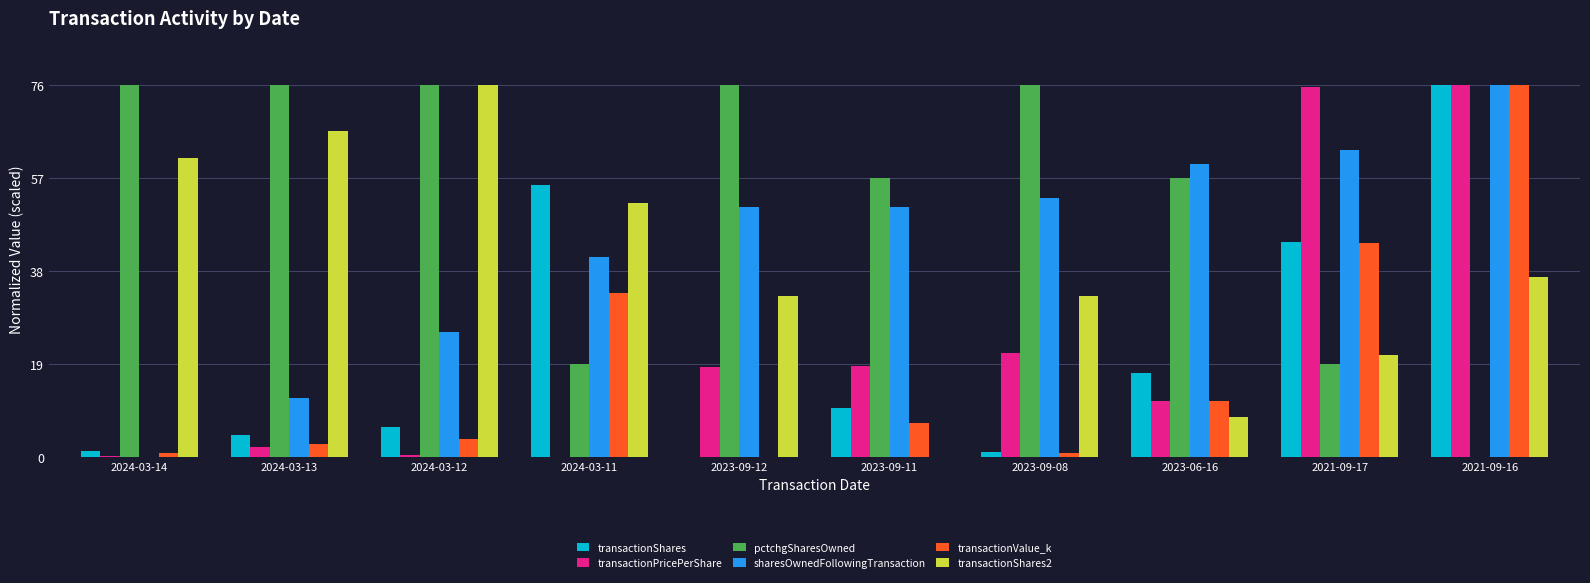

Which category has the highest value in the transactionValue_k series?

2021-09-16